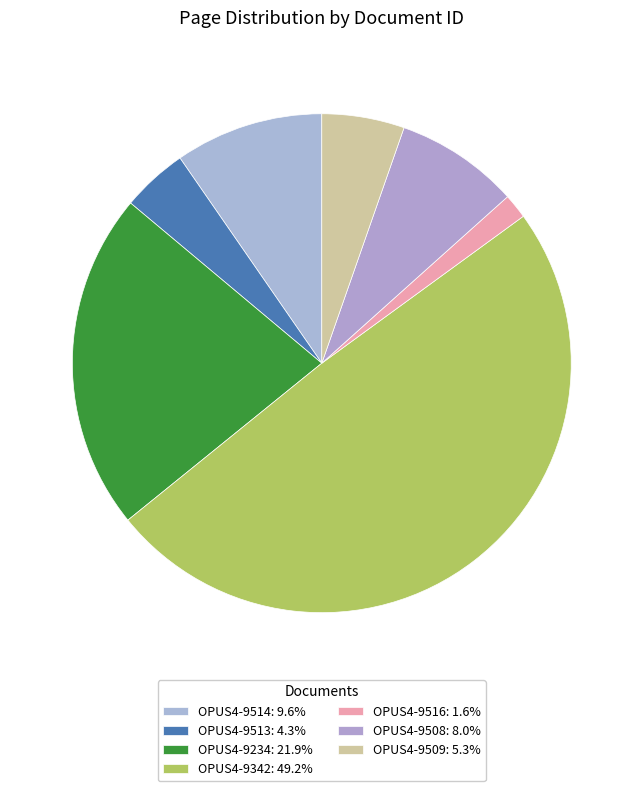

How many slices are in this pie chart?

7